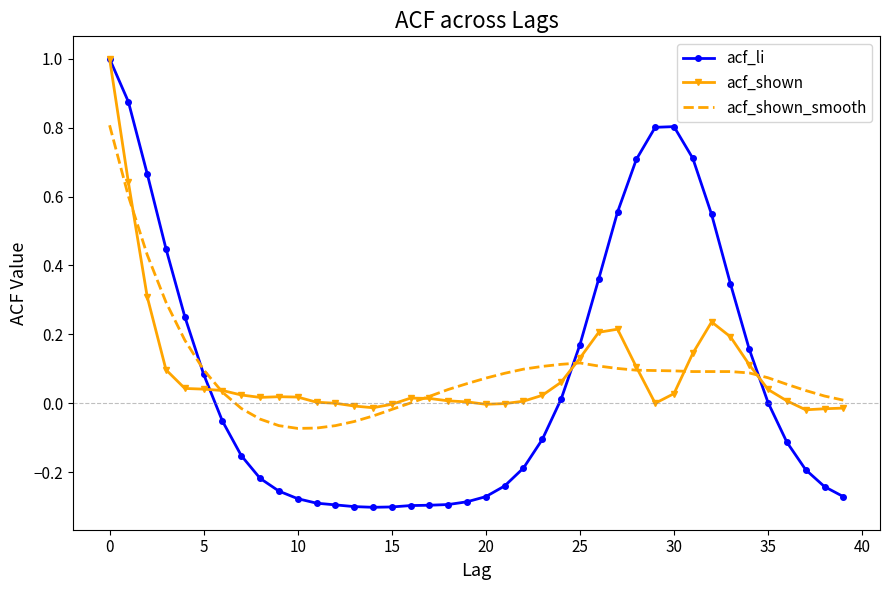

What are all the series names shown in the legend?

acf_li, acf_shown, acf_shown_smooth